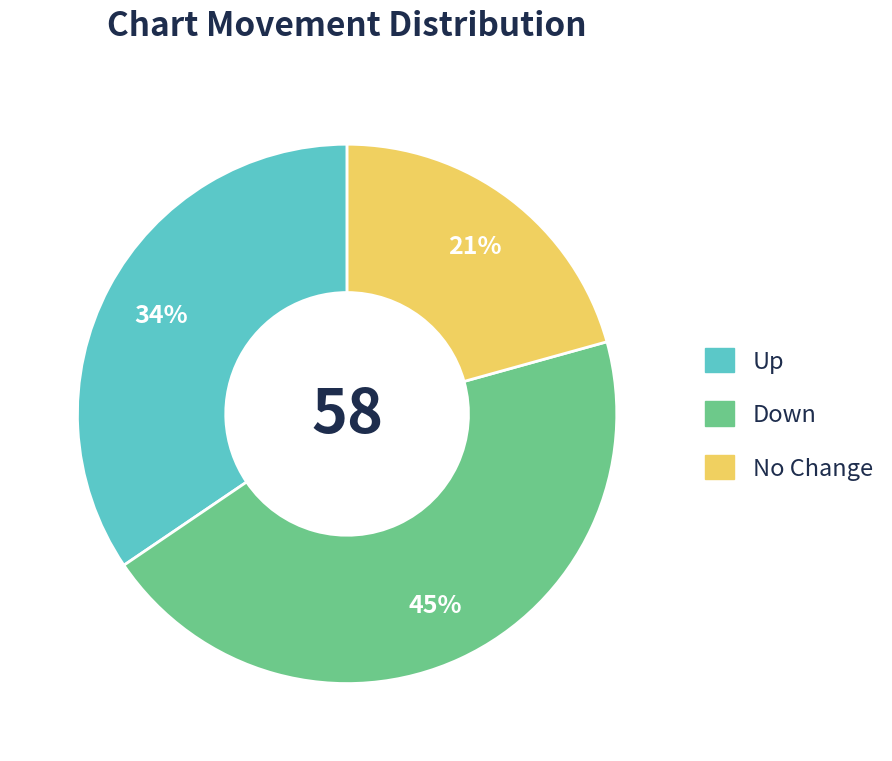

To the nearest percent, what is the difference between the largest and smallest slice percentages?

24%